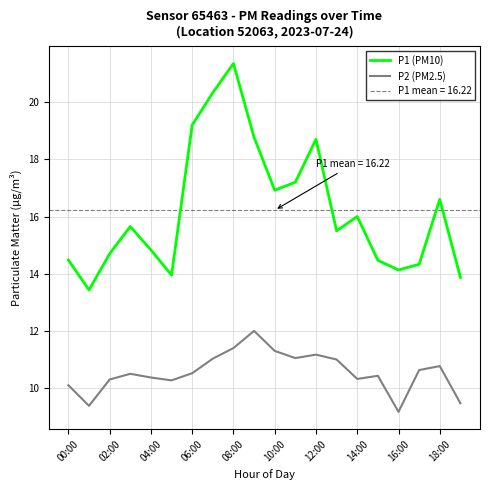

True or false: P1 (PM10) and P2 (PM2.5) intersect in this chart.

False